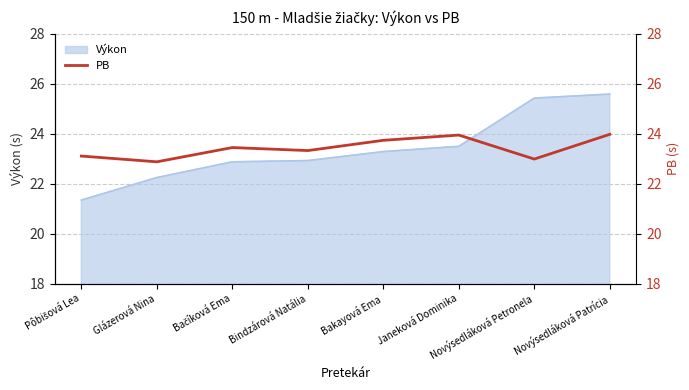

The chart shows a value of 23.7 at Bakayová Ema. True or false?

True